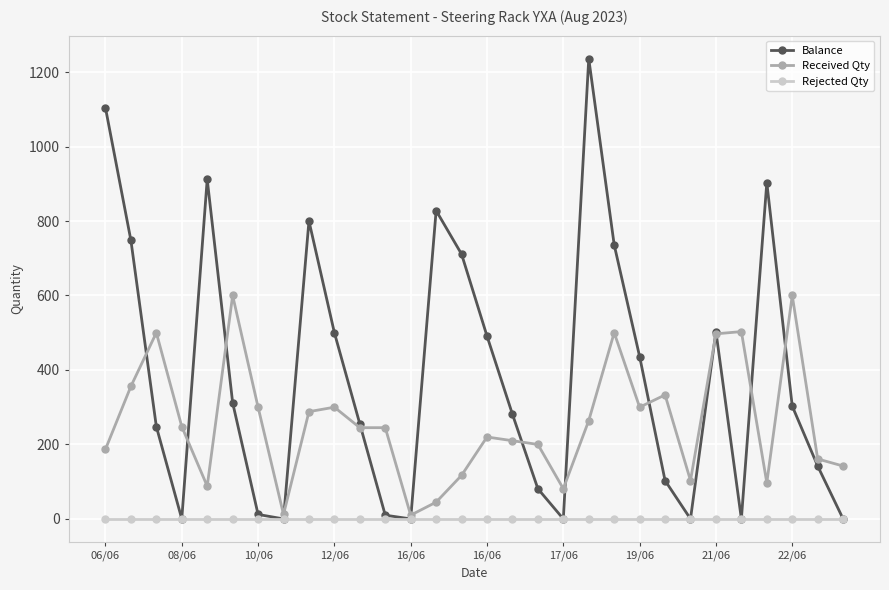

How many lines are shown in the chart?

3